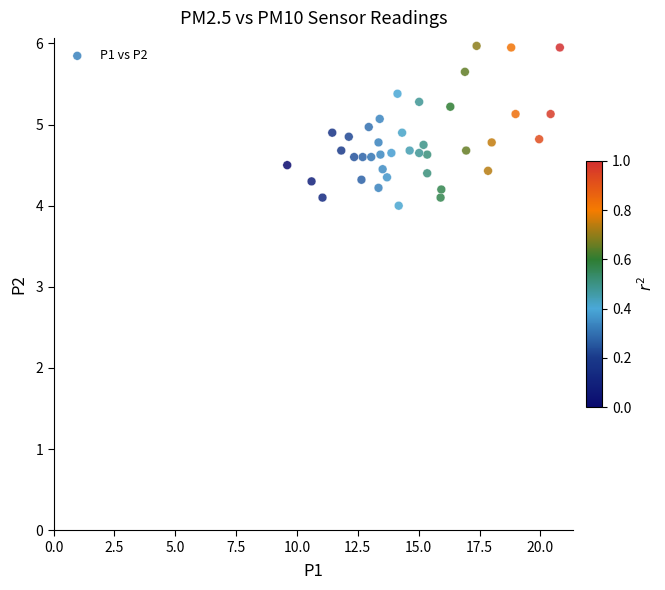

What is the range of X values (max minus min)?

11.2